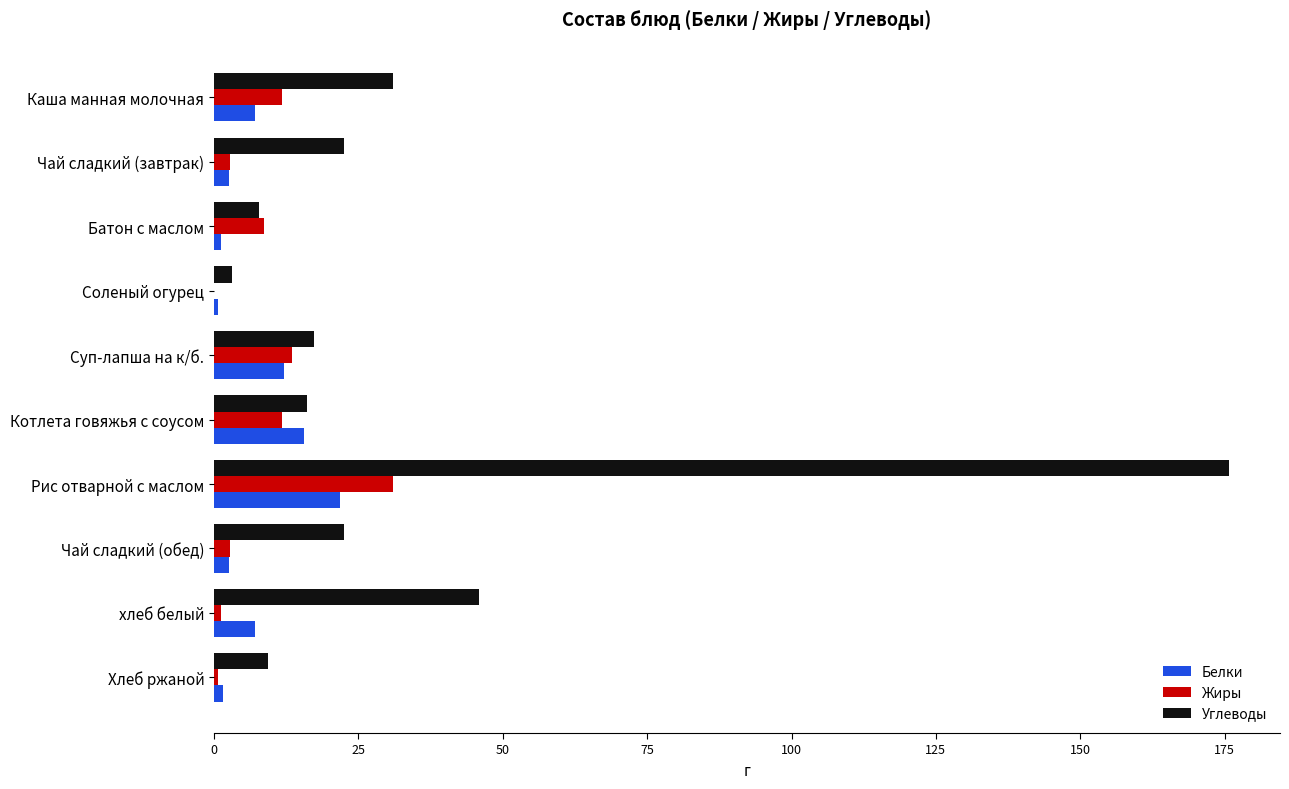

Which label corresponds to the largest value in the chart?

Рис отварной с маслом